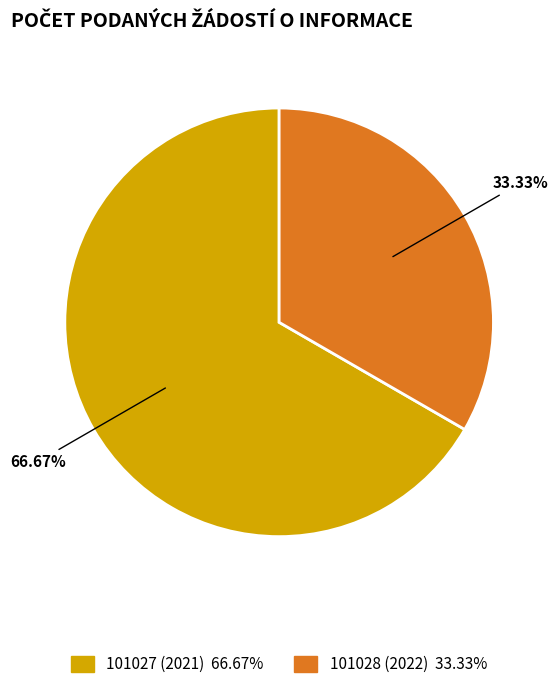

Count the number of slices in the pie.

2